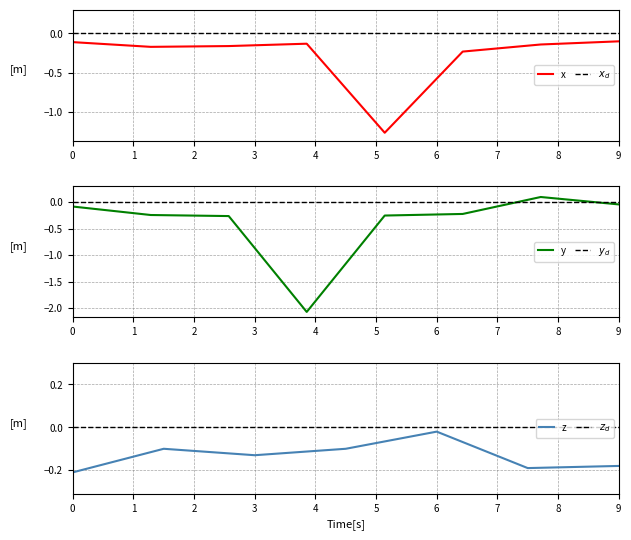

The x series shows -0.2 at 9. True or false?

False